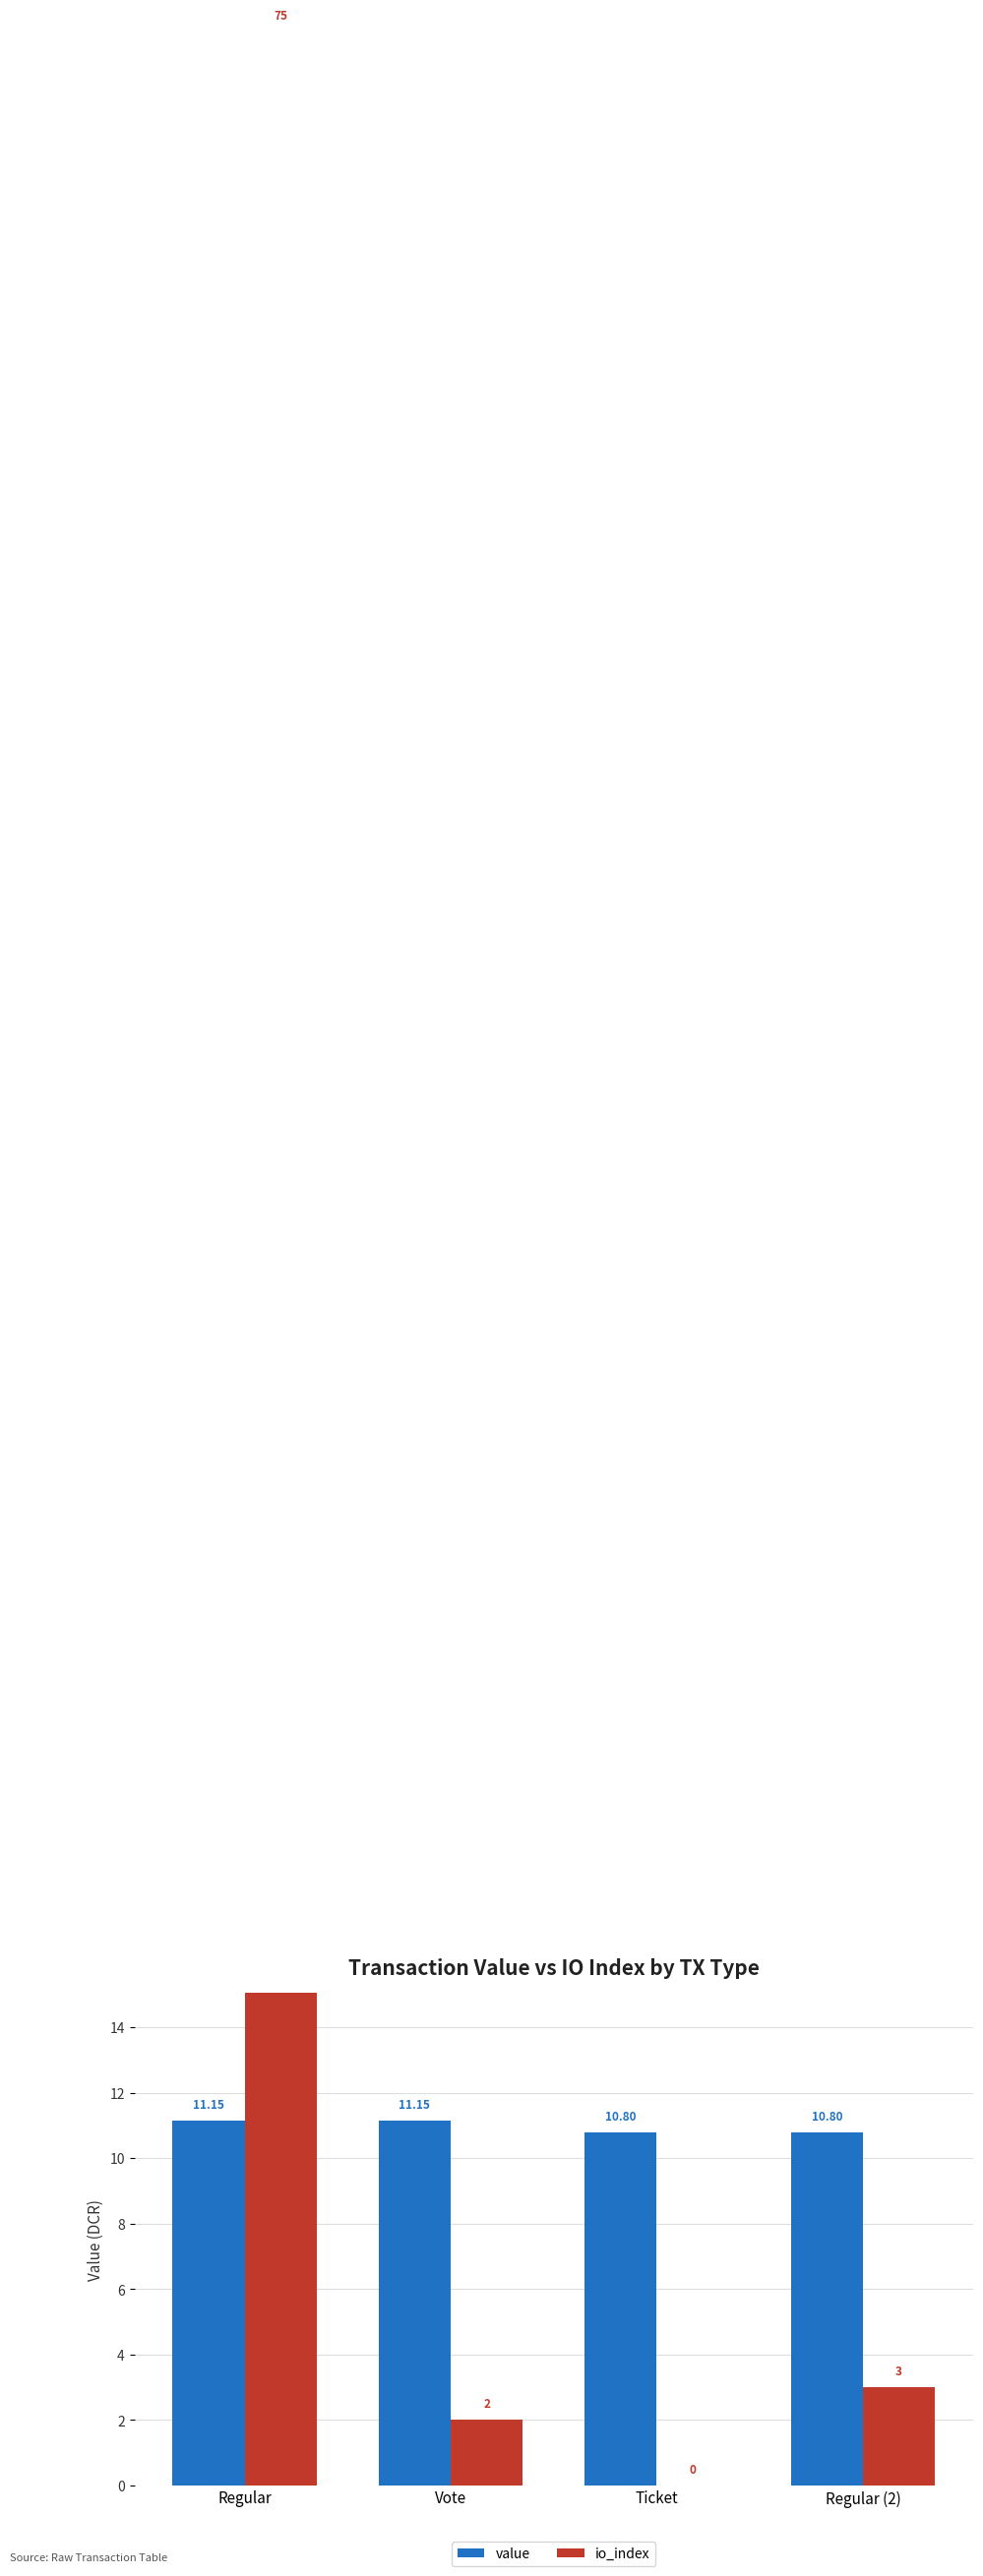

Is it true that io_index equals 2.1 at Regular (2)?

False